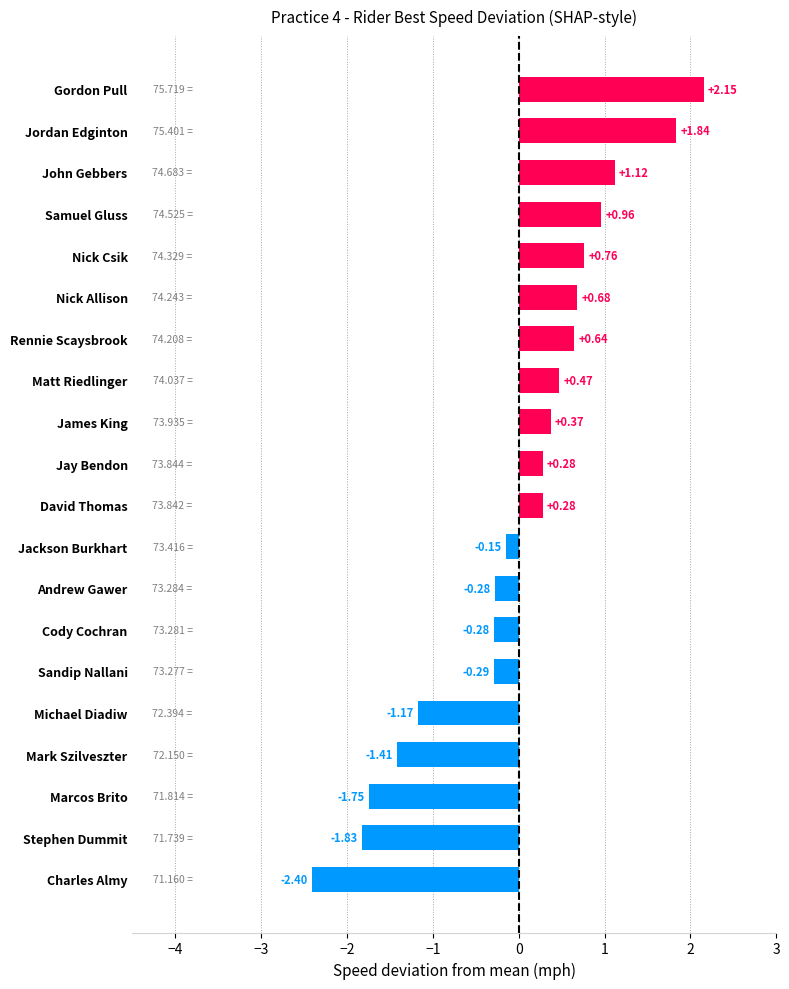

What is the label of the 8th bar from the bottom?

Andrew Gawer